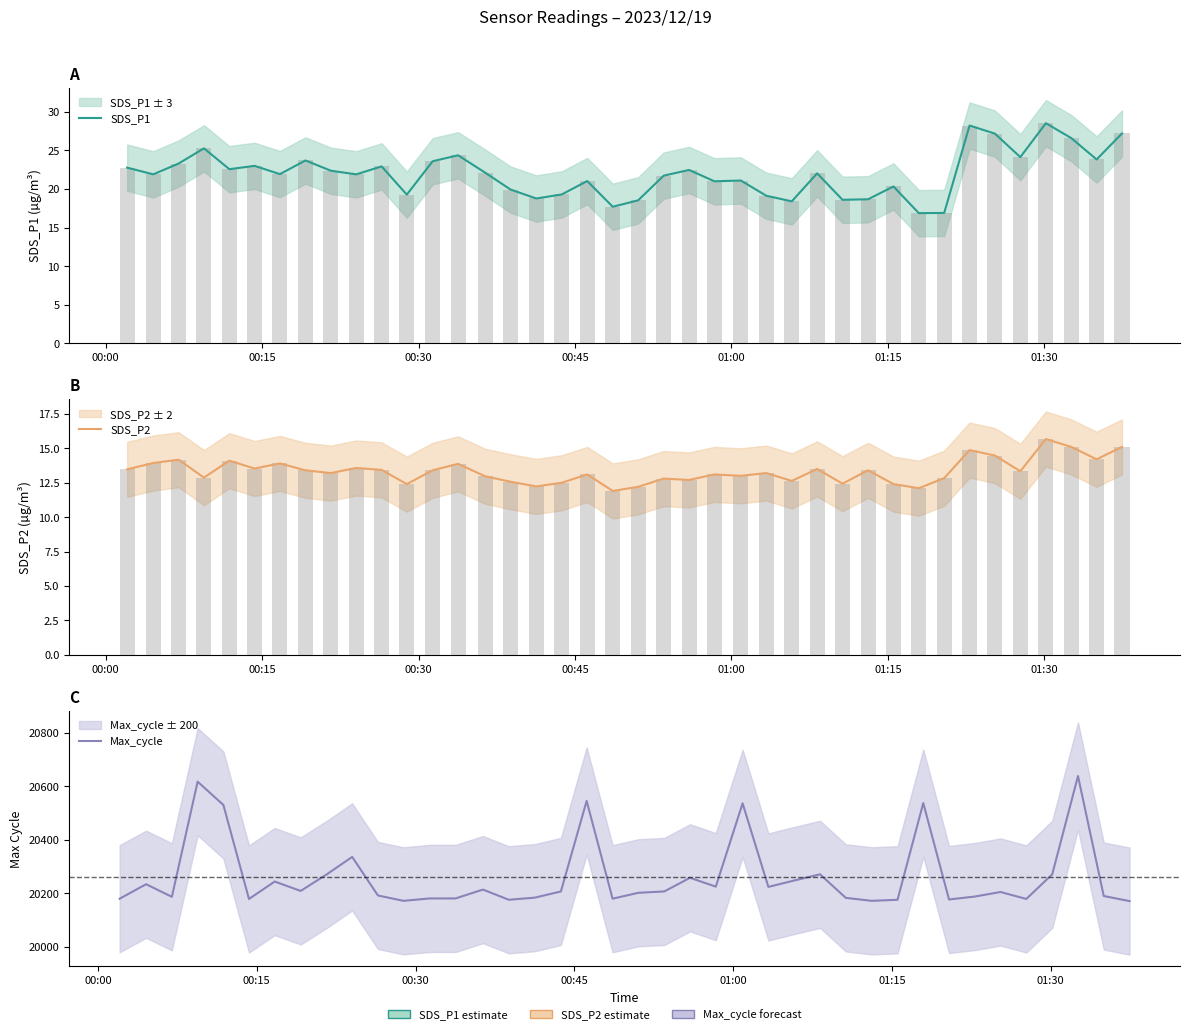

Where does the SDS_P1 series first go above 22?

00:00